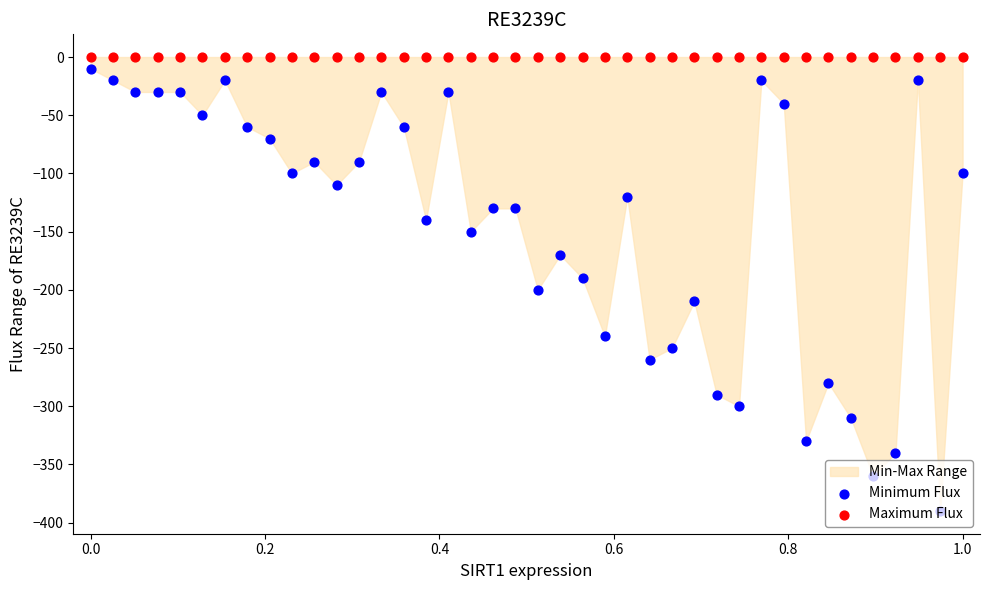

At how many categories does at least one series exceed -343?

40